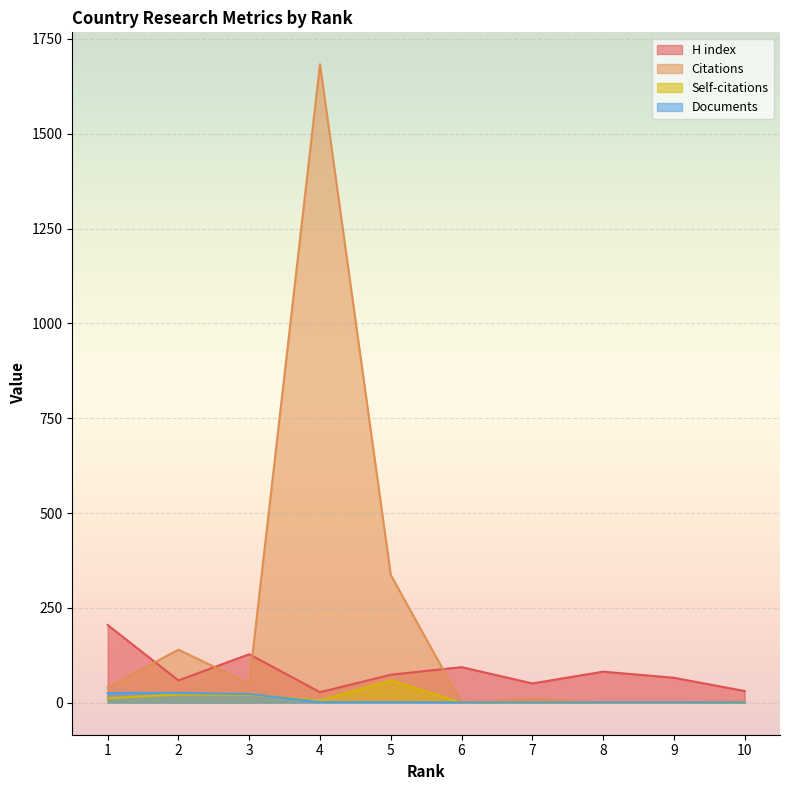

Read the Documents value at 2.

26